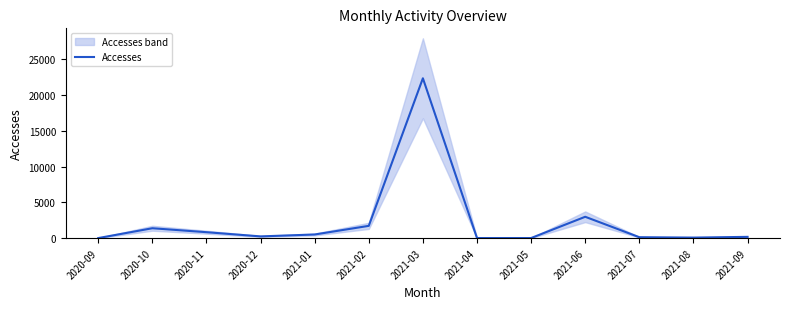

How many points are higher than both their immediate neighbors (excluding endpoints)?

3